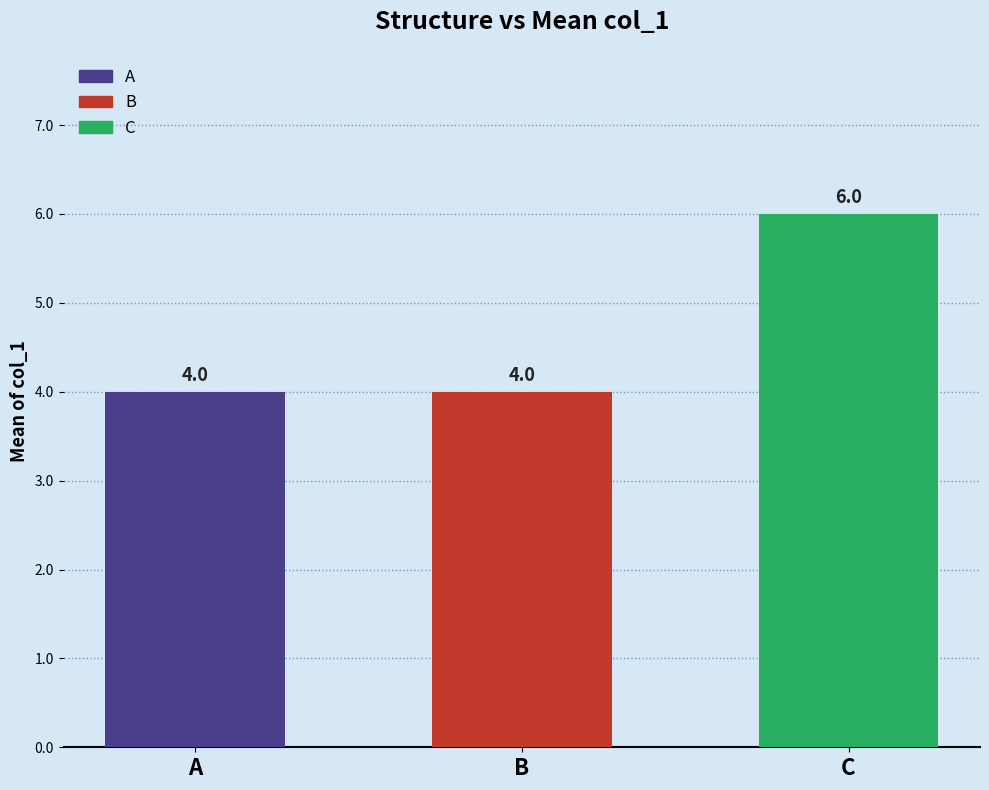

List the labels in order of value, smallest first.

A, B, C